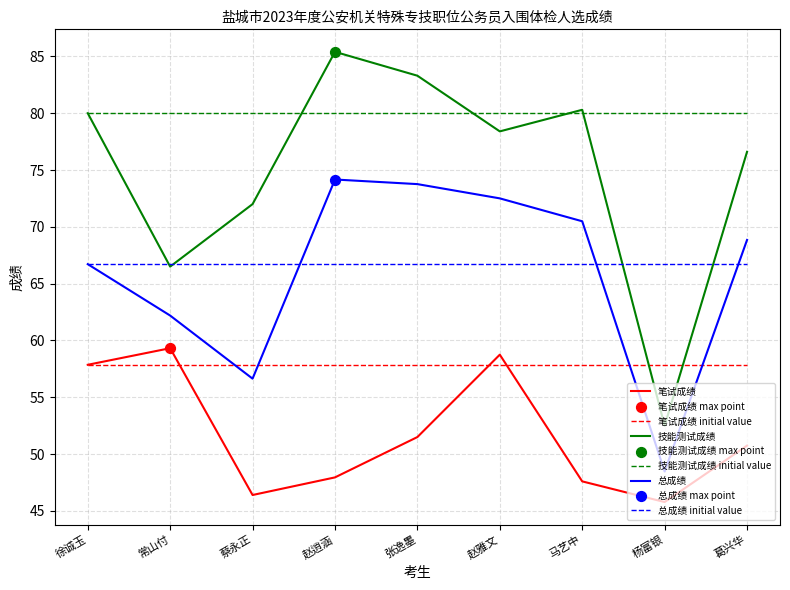

Which series contains the lowest Y value?

笔试成绩